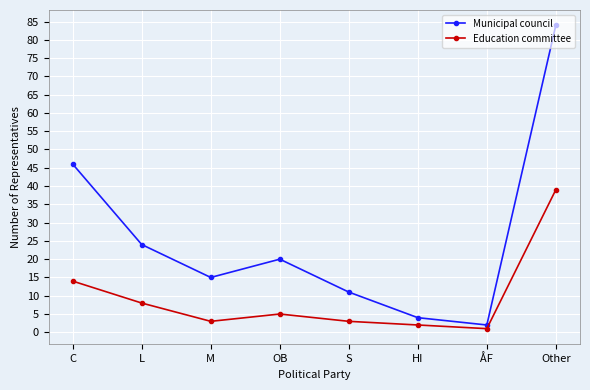

Is the value of Municipal council at M greater than the value of Education committee at S?

Yes